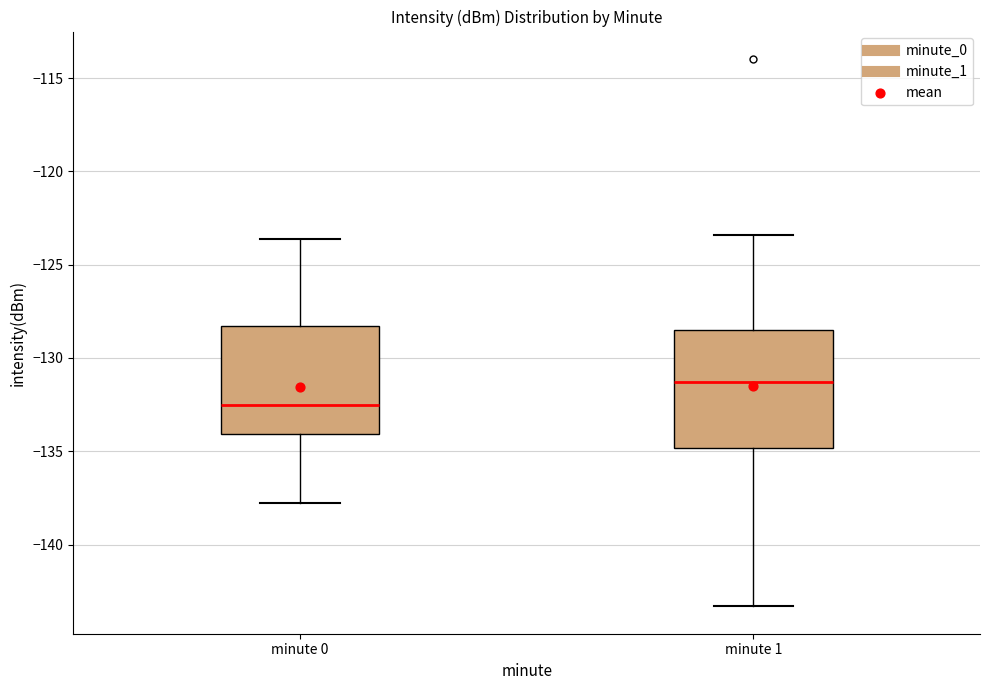

Reading left to right, transcribe this box plot: for each box, give where its median line is, the range the box spans, and where its two whiskers end, as read against the y-axis. The values are not printed on the chart, so give them approximately, as read against the axis.

minute 0: median -132.5, box -134.0 to -128.5, whiskers -138.0 to -123.5
minute 1: median -131.5, box -135.0 to -128.5, whiskers -143.5 to -123.5